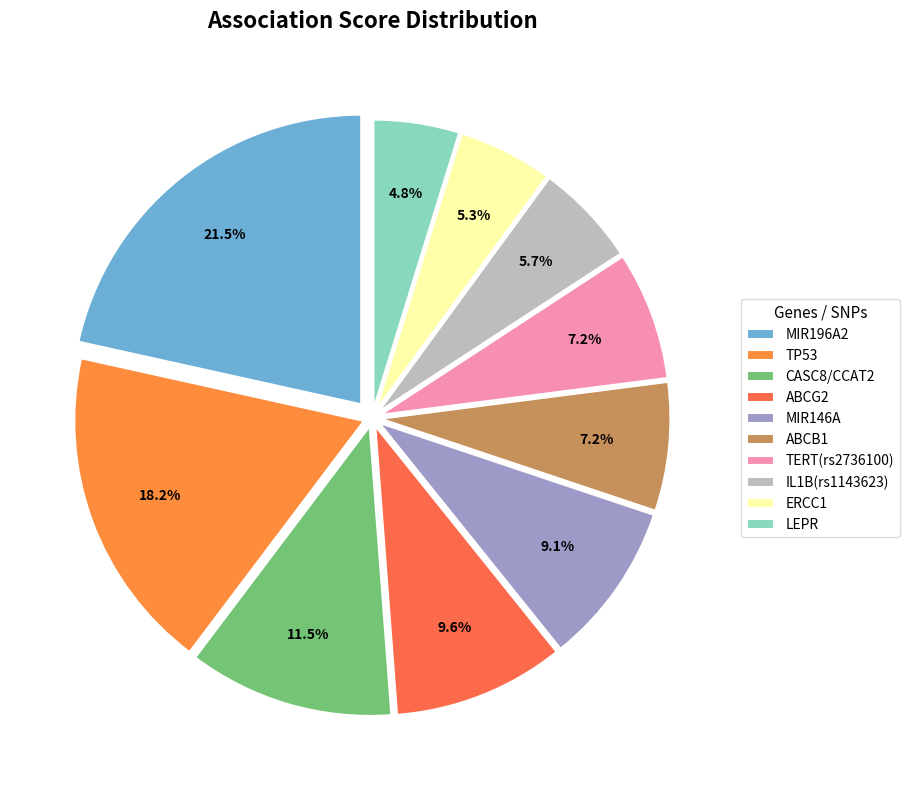

What is the change in value from MIR196A2 to ERCC1?

-34